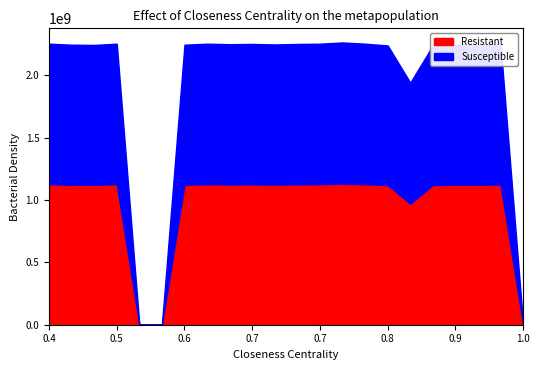

Which series changed the most between 9 and 16?

Resistant